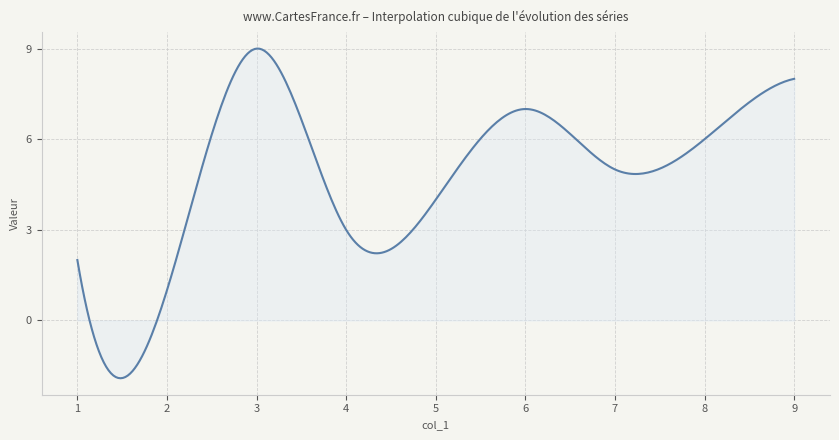

What is the maximum value shown in the chart?

9.0